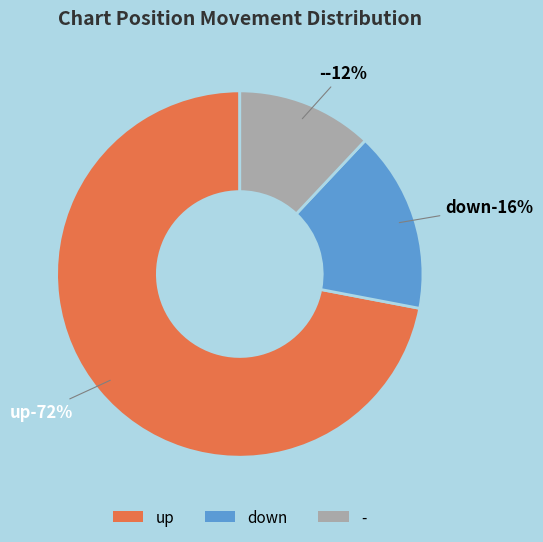

How many segments does this pie chart have?

3